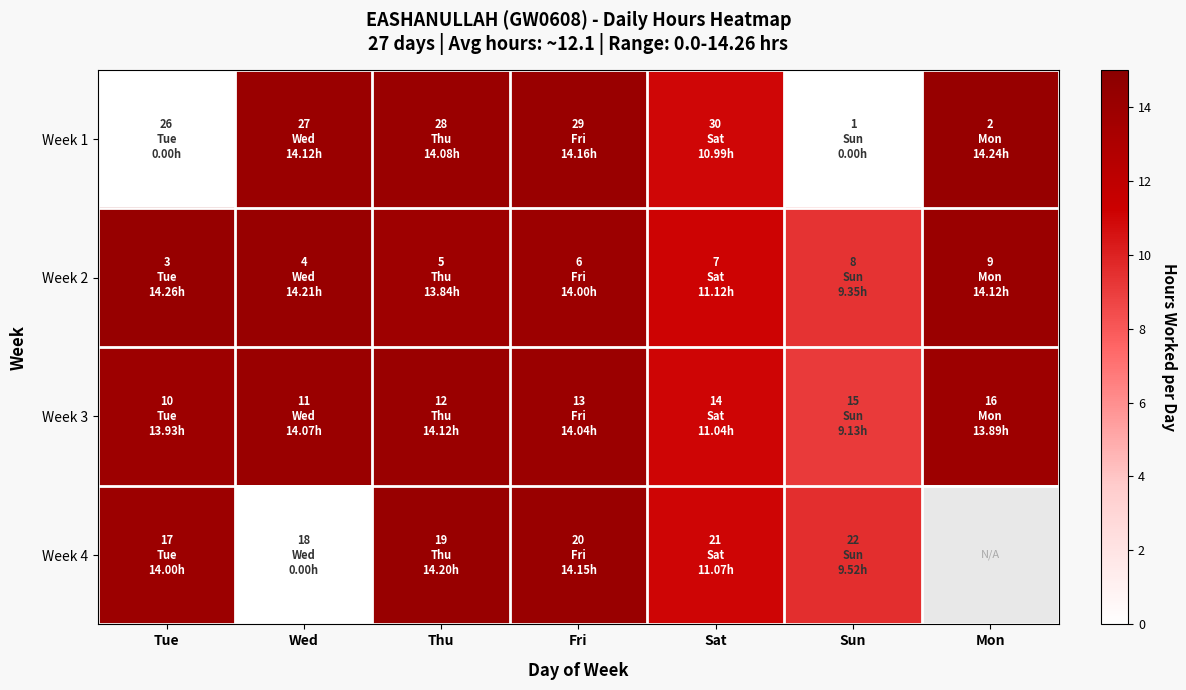

Rank the series at Mon from highest to lowest value.

Week 1, Week 2, Week 3, Week 4